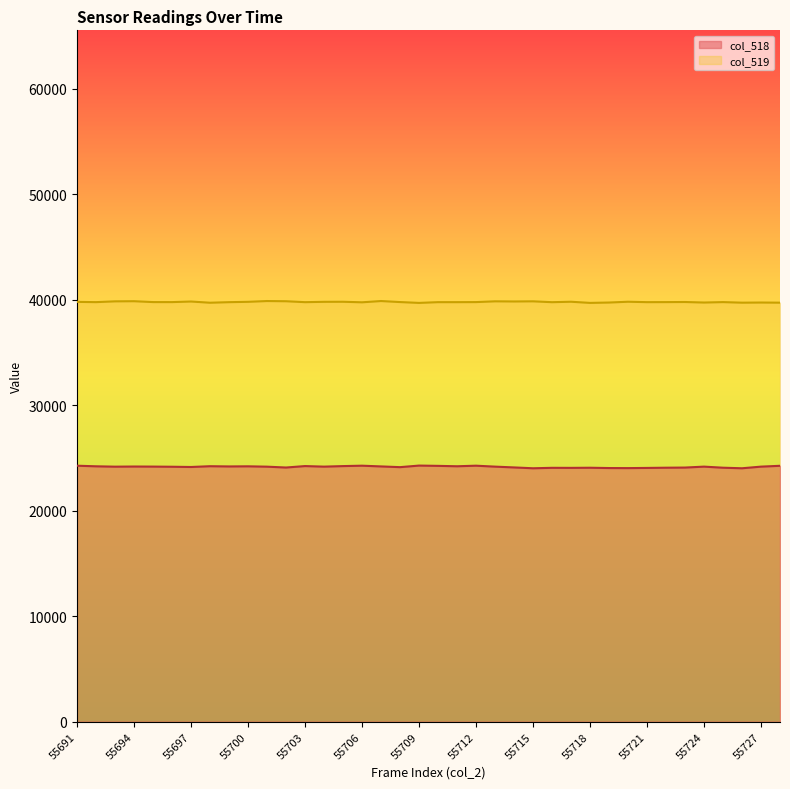

What value does the col_519 series have at 55692?

39772